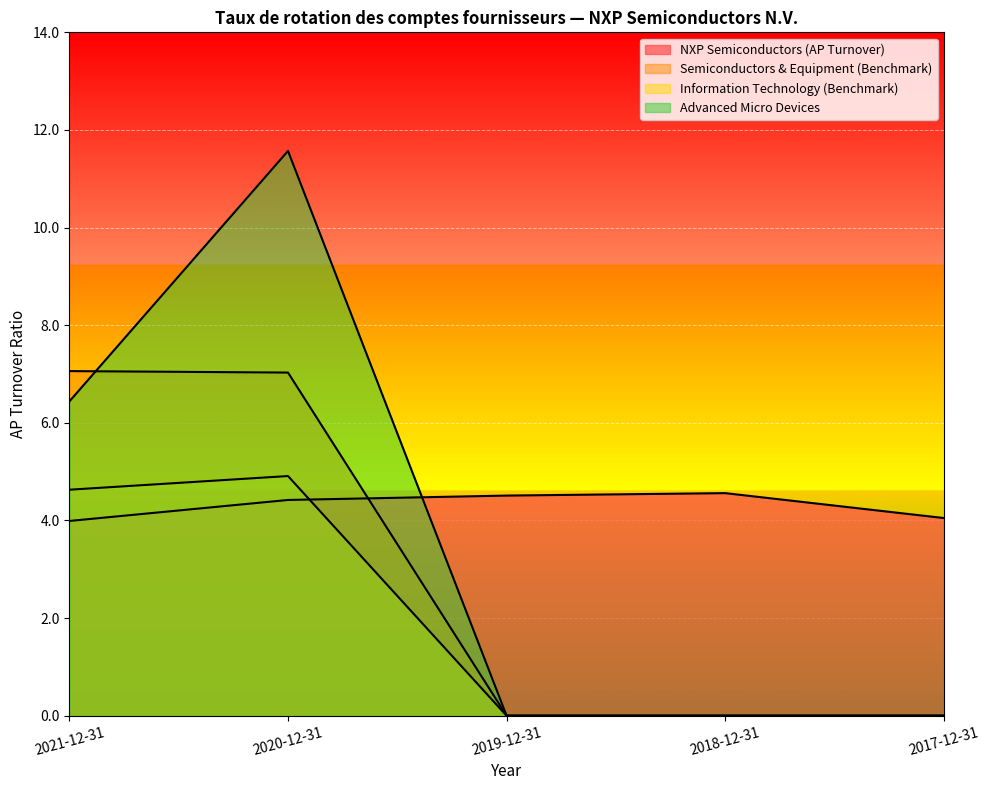

What is the difference between the second highest and minimum values in the NXP Semiconductors (AP Turnover) series?

0.5